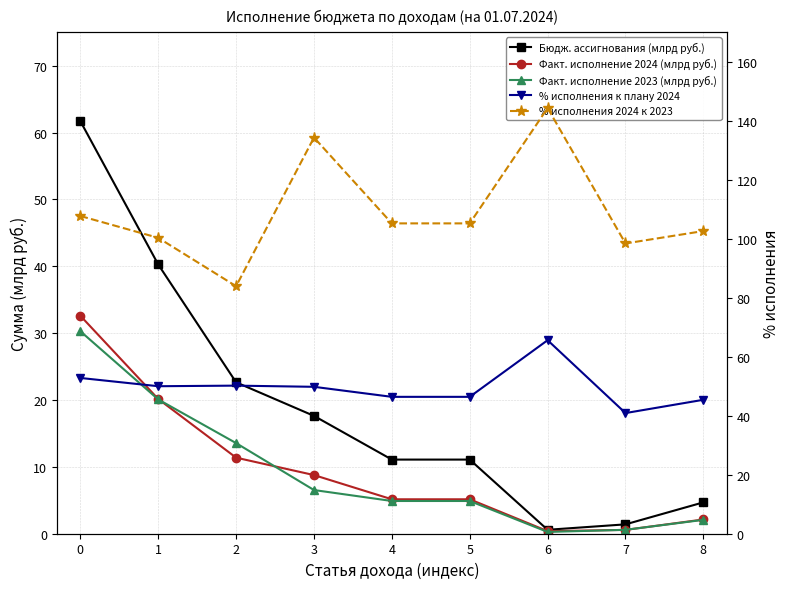

Is it true that Факт. исполнение 2023 (млрд руб.) equals 6.4 at 4?

False